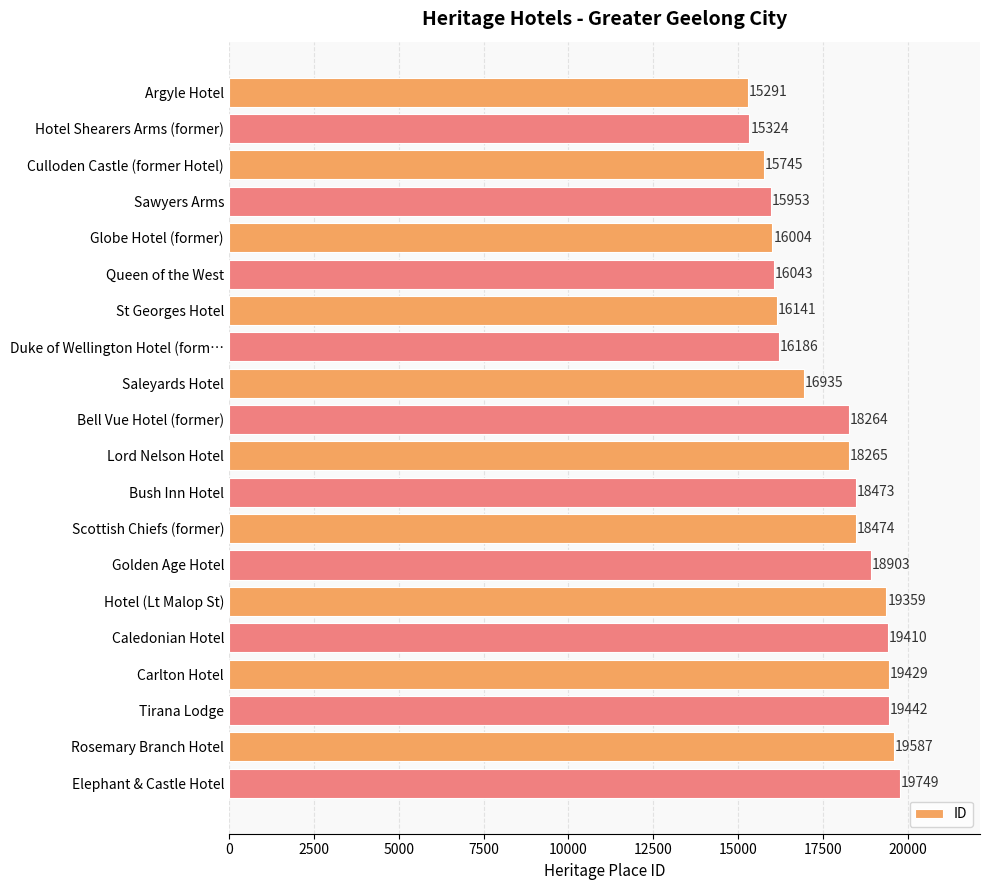

Does the chart contain any negative values?

No